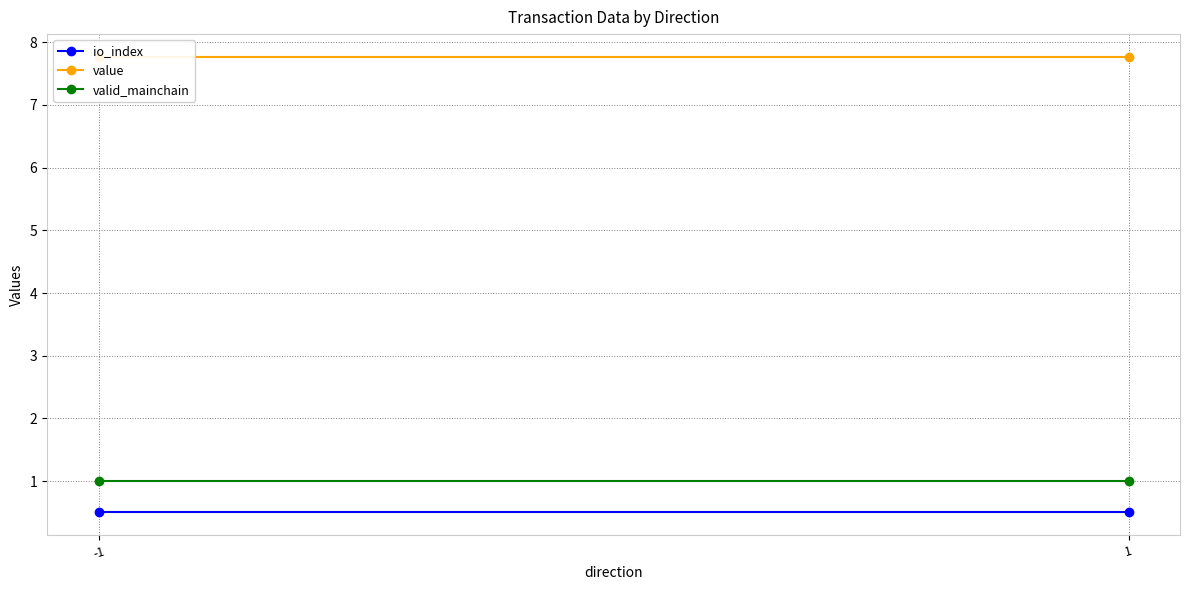

What are all the series names shown in the legend?

io_index, value, valid_mainchain